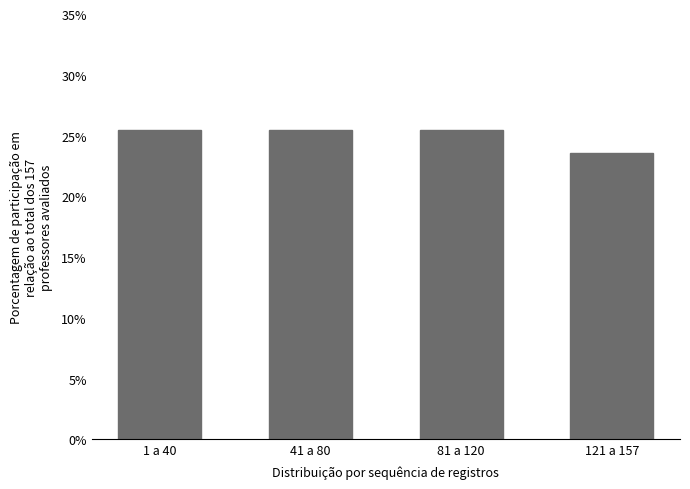

Reading left to right, transcribe all the data shown in this chart.

25.5	25.5	25.5	23.6